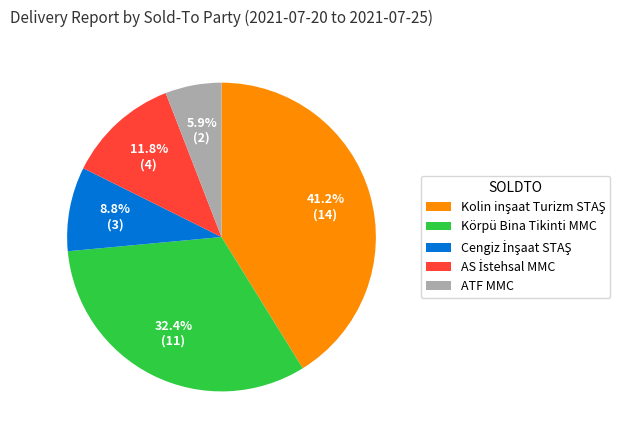

Which slice is the smallest?

ATF MMC